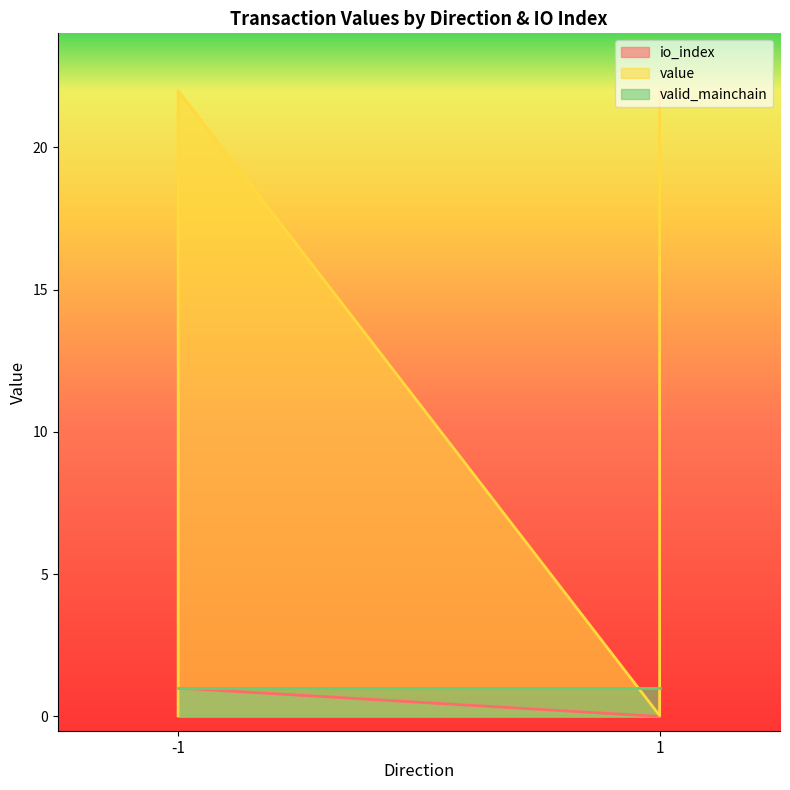

Where is value nearest to the value 11?

-1